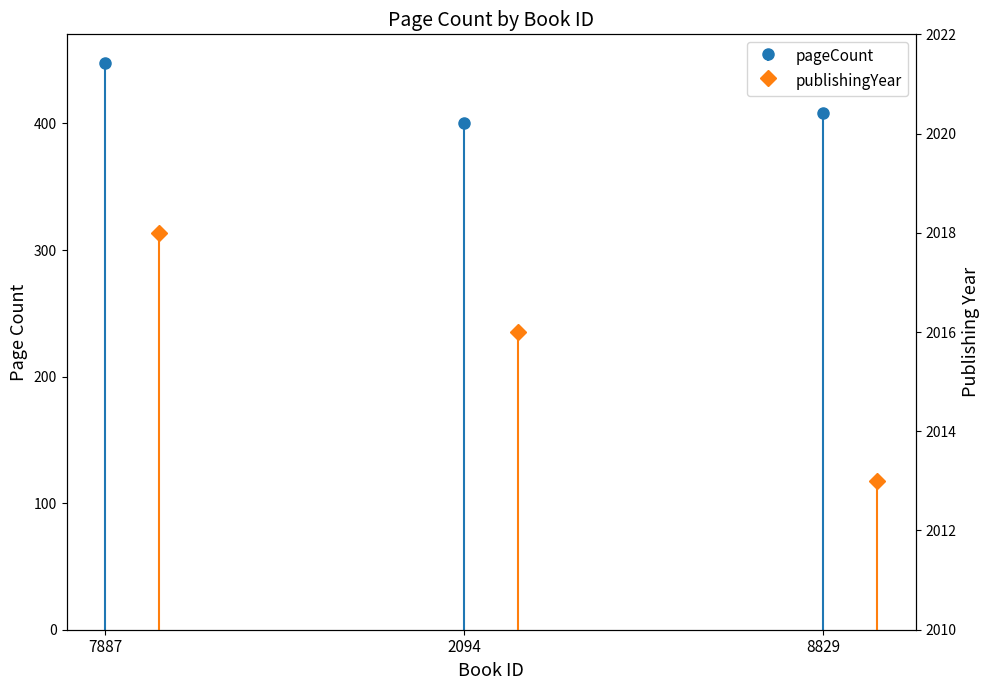

At 7887, list the series in order from largest to smallest.

publishingYear, pageCount